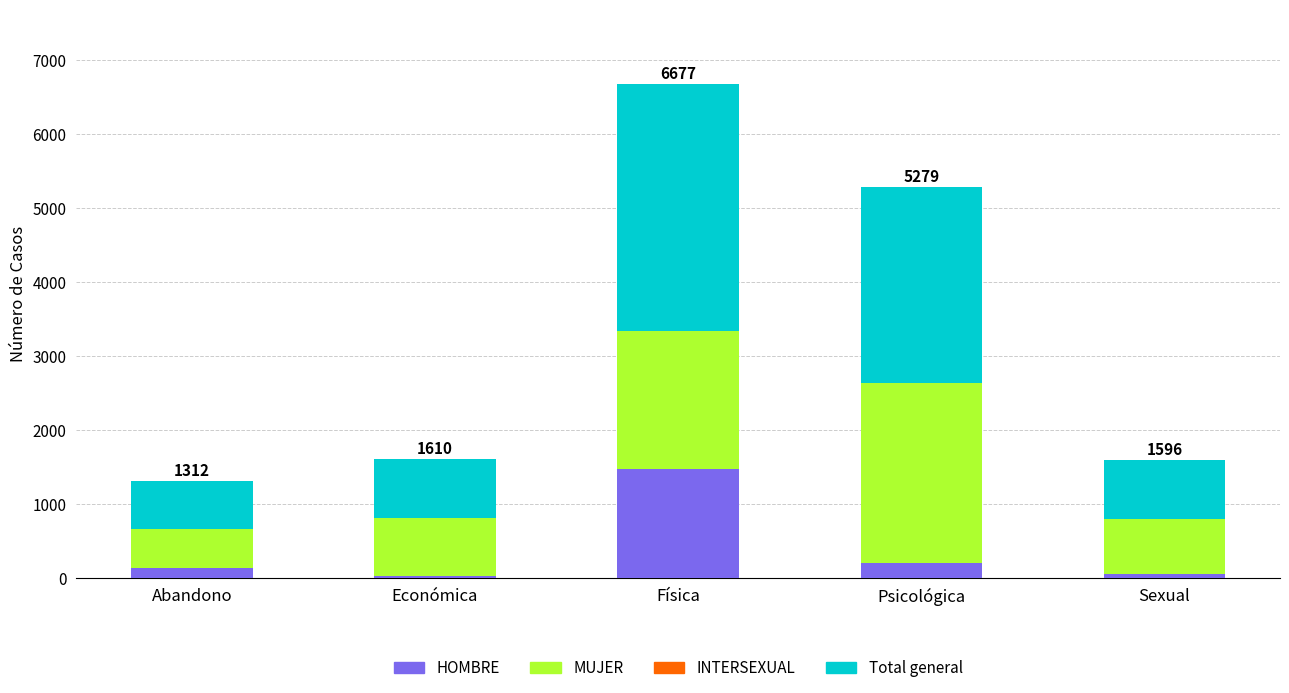

At which category is the sum across all series the highest?

Física